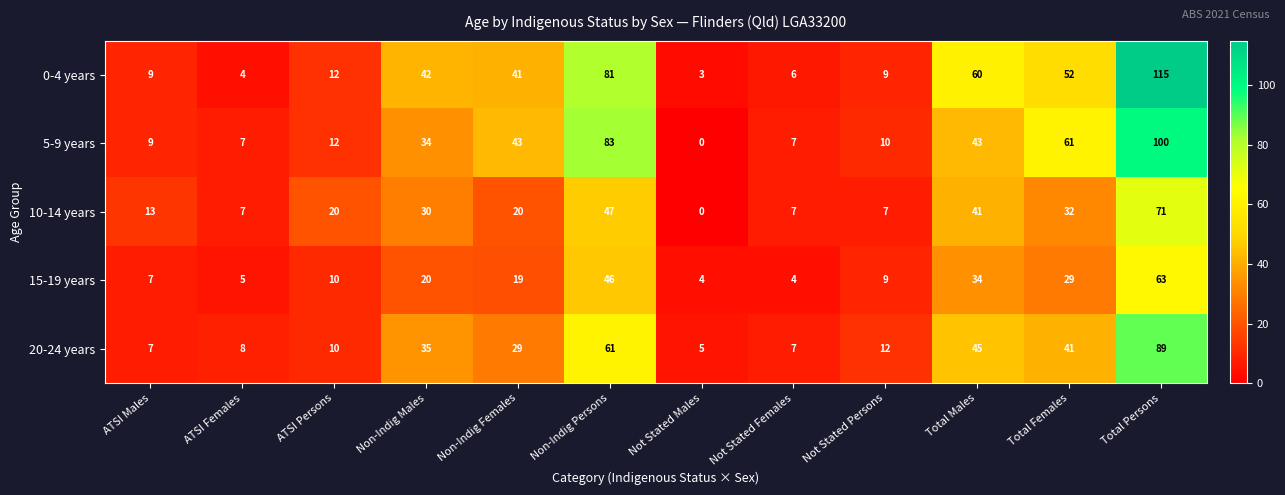

Where does the 15-19 years series first go above 19?

Non-Indig Males